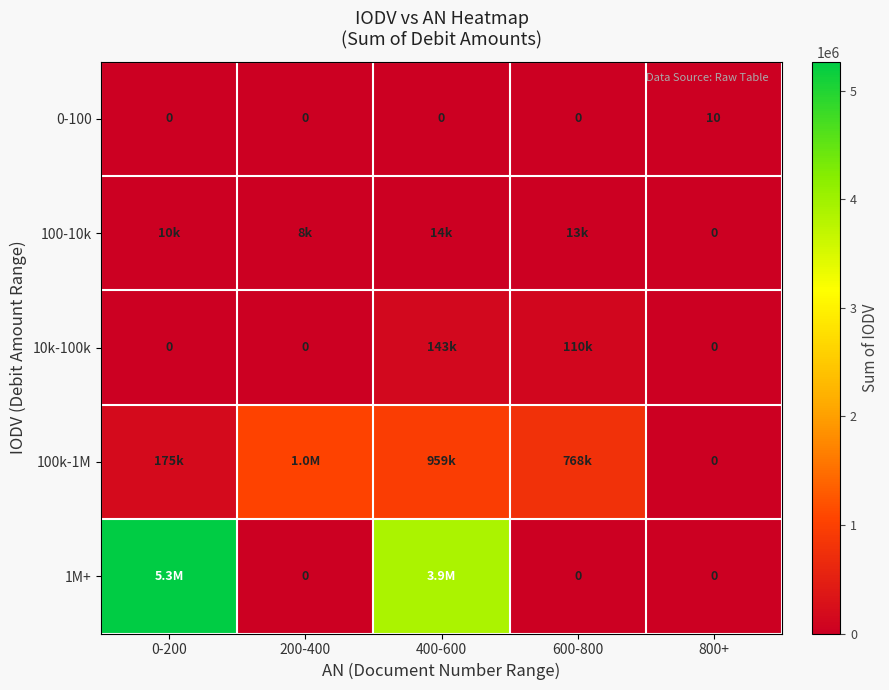

What value does the 0-100 series have at 800+, to the nearest 10?

10